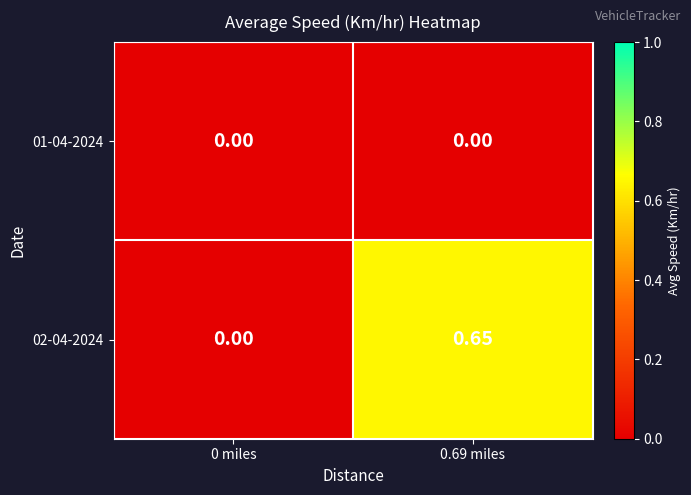

Is the value of 02-04-2024 at 0.69 miles greater than the value of 01-04-2024 at 0.69 miles?

Yes